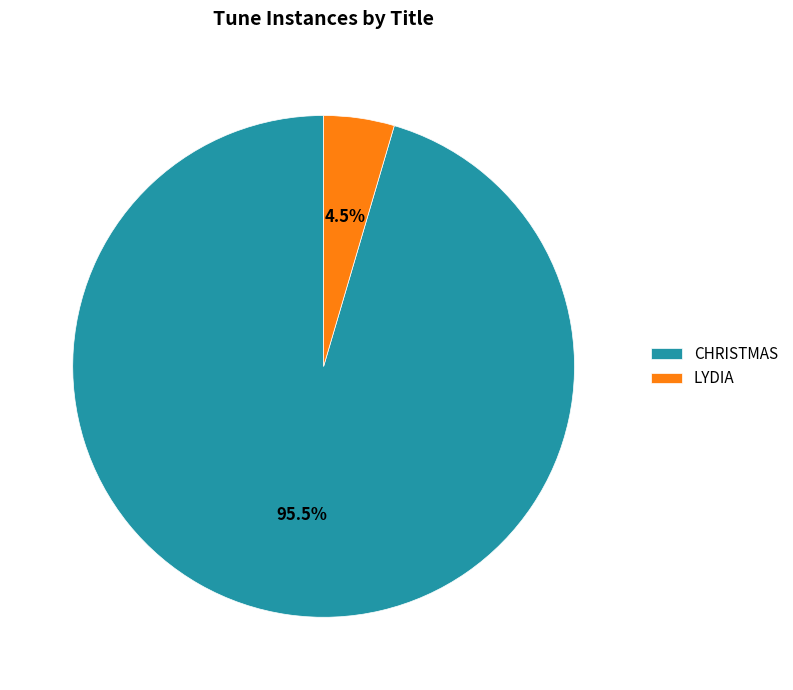

Does any single category account for the majority?

Yes